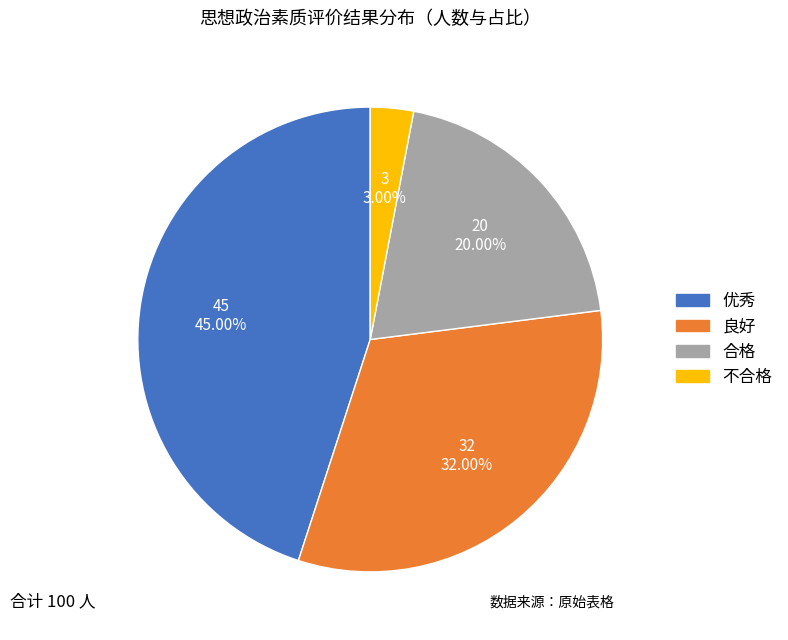

Between 优秀 and 不合格, which is larger?

优秀